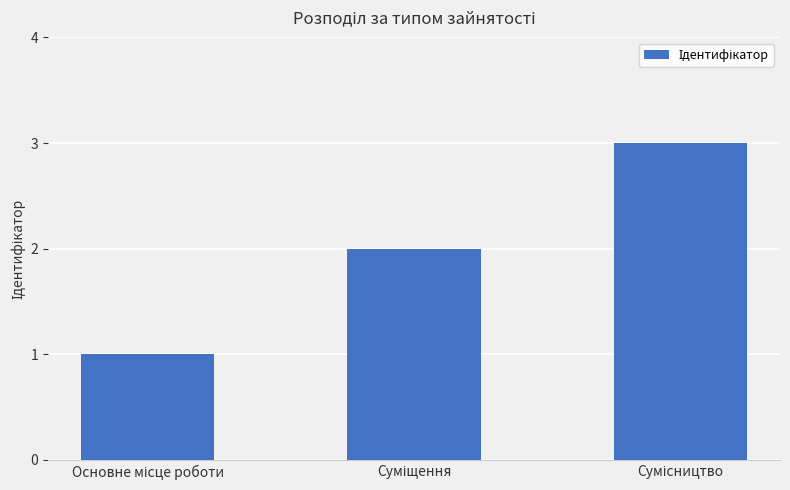

What is the sum of all values?

6